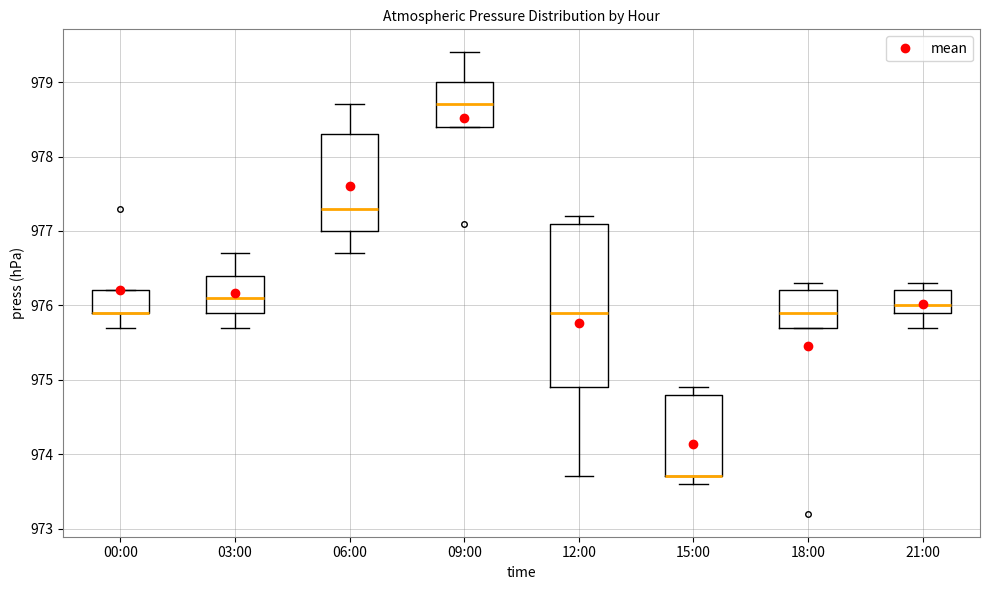

Reading left to right, read every box against the y-axis: the position of its median line, the range the box covers, and the ends of its whiskers. The values are not printed on the chart, so give them approximately, as read against the axis.

00:00: median 975.9 (drawn on the box's lower edge), box 975.9 to 976.2, whiskers 975.7 to 976.2
03:00: median 976.1, box 975.9 to 976.4, whiskers 975.7 to 976.7
06:00: median 977.3, box 977.0 to 978.3, whiskers 976.7 to 978.7
09:00: median 978.7, box 978.4 to 979.0, whiskers 978.4 to 979.4
12:00: median 975.9, box 974.9 to 977.1, whiskers 973.7 to 977.2
15:00: median 973.7 (drawn on the box's lower edge), box 973.7 to 974.8, whiskers 973.6 to 974.9
18:00: median 975.9, box 975.7 to 976.2, whiskers 975.7 to 976.3
21:00: median 976.0, box 975.9 to 976.2, whiskers 975.7 to 976.3